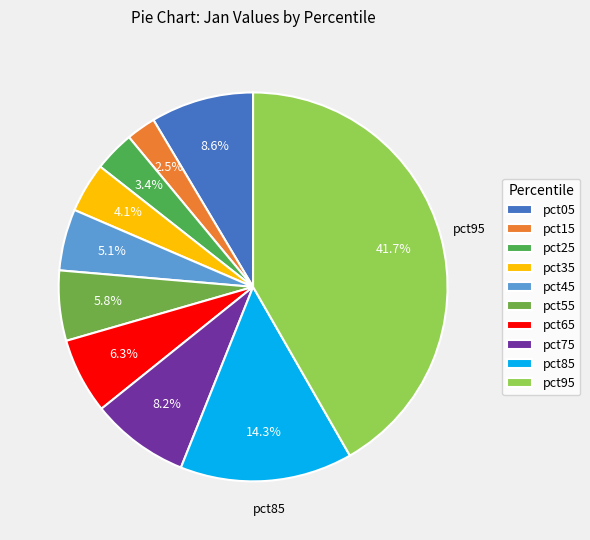

Is it true that pct85 is 14% of the pie?

True